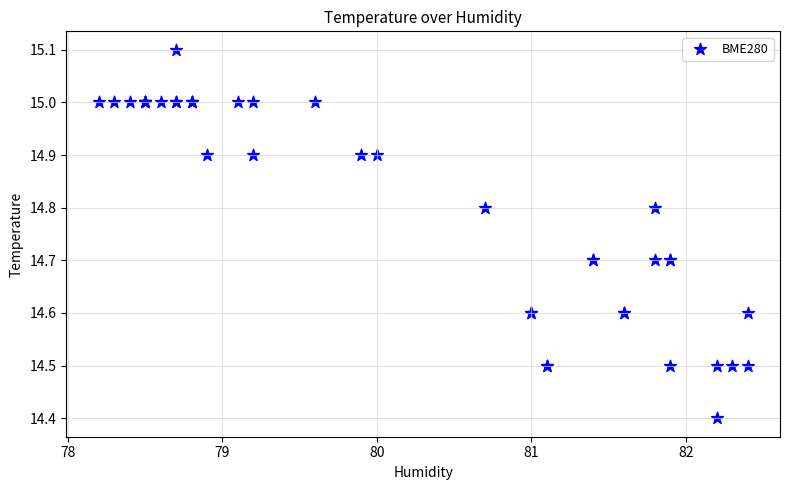

What Y value in the scatter plot is closest to 14?

14.4